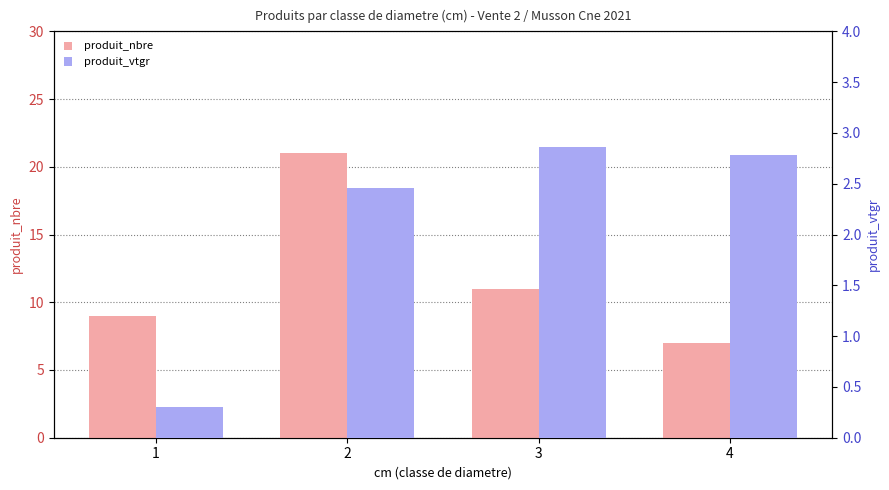

How many data points in produit_nbre are less than 11?

2